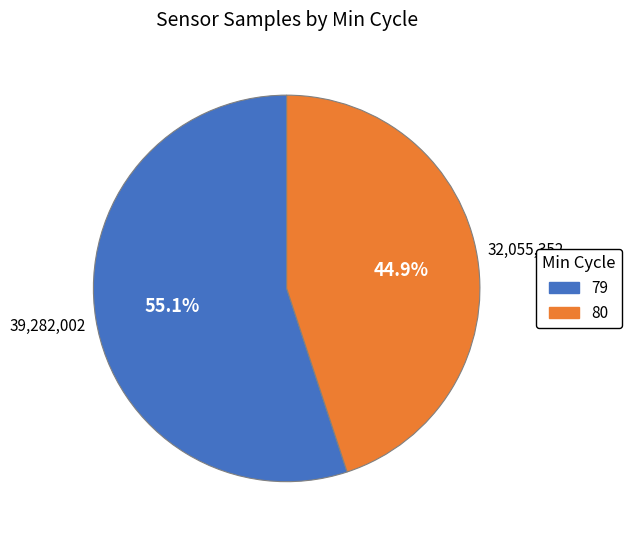

Is there any slice that represents more than half of the pie?

Yes